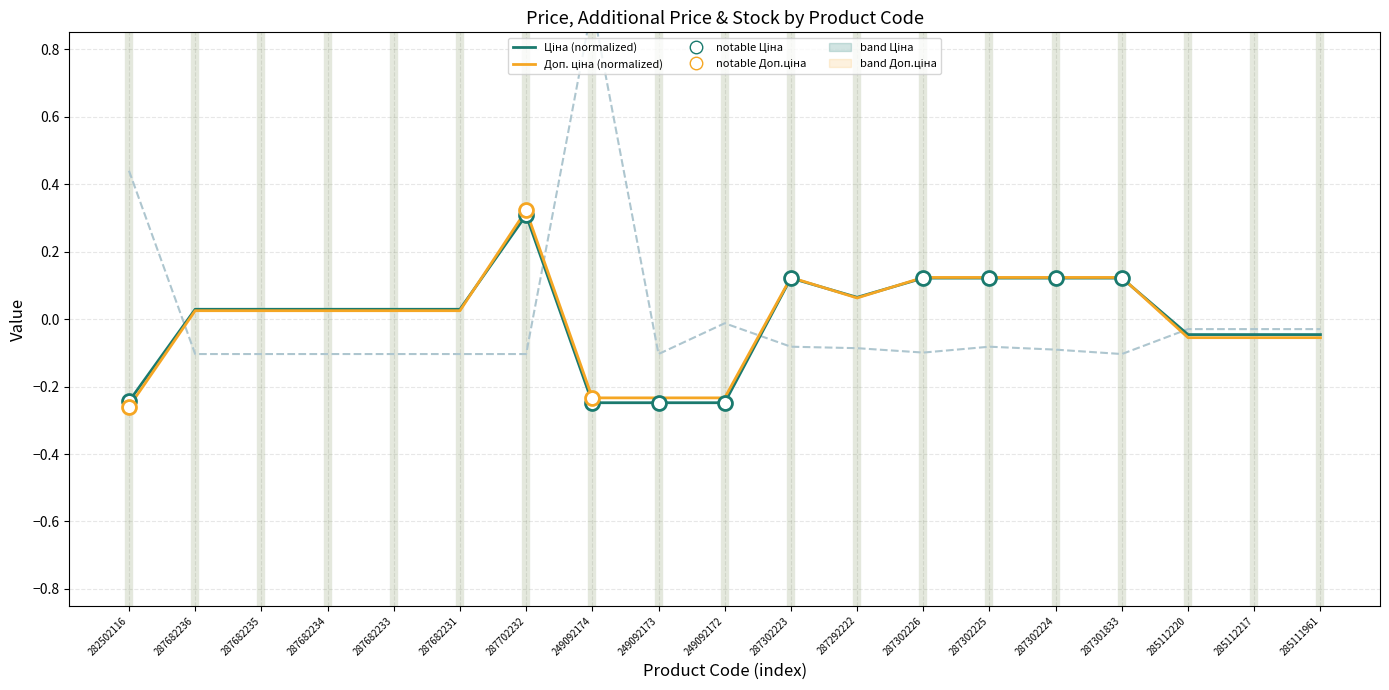

True or false: Доп. ціна (normalized) has more than 2 interior local peaks.

False